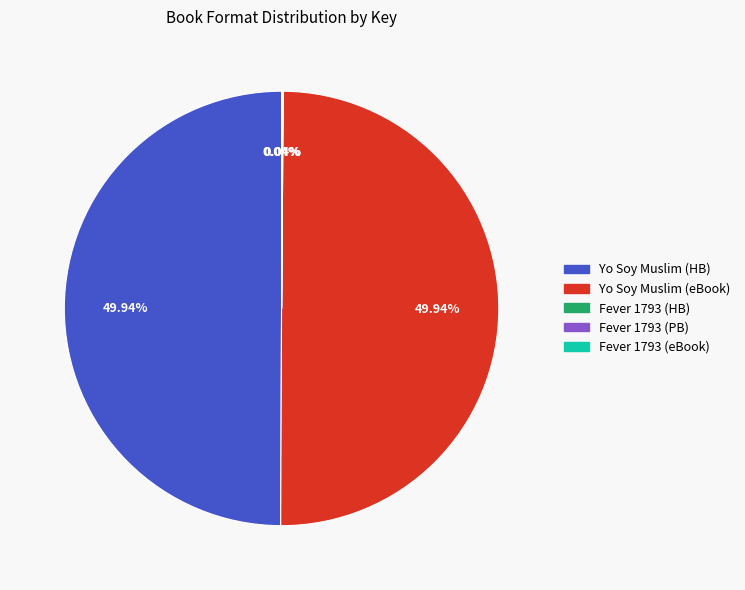

What is the ratio of the value at Yo Soy Muslim (HB) to the value at Yo Soy Muslim (eBook)?

1.0